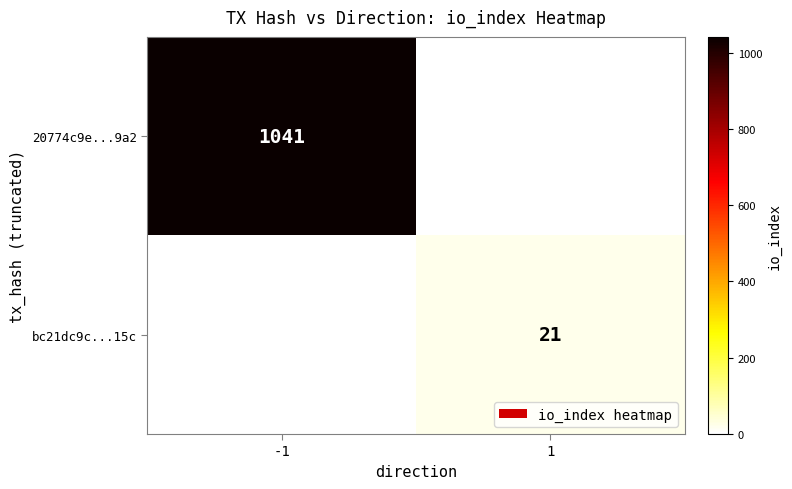

The 20774c9e...9a2 series shows 1369 at -1. True or false?

False